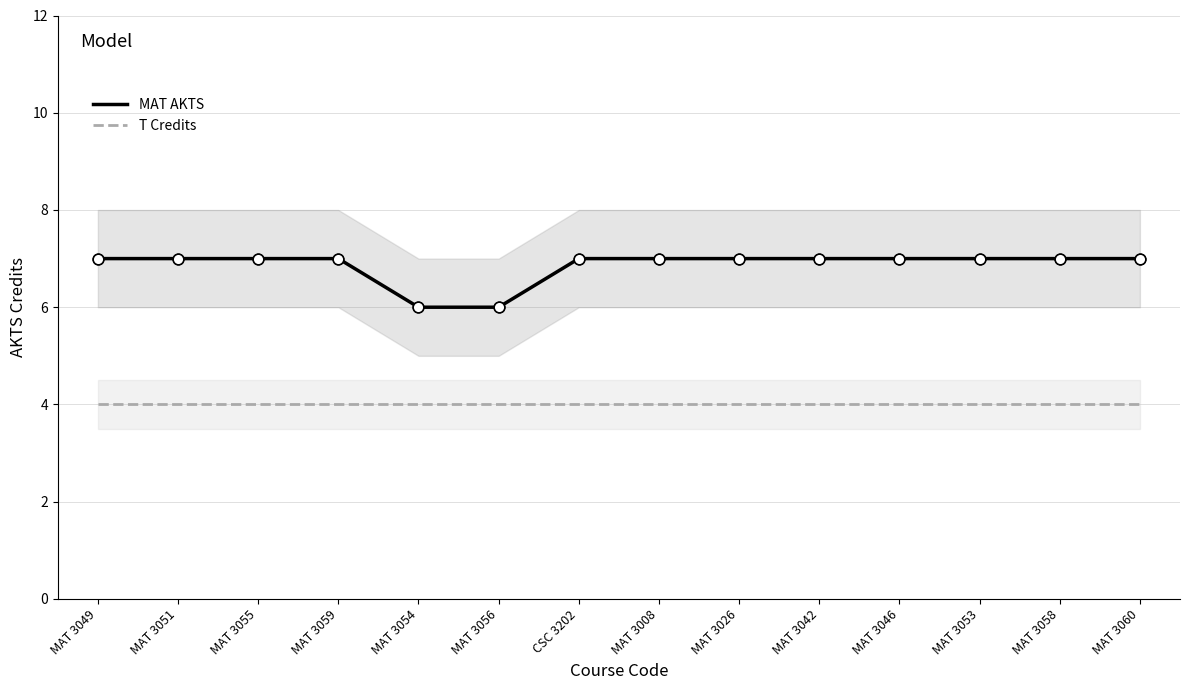

Which series has the widest spread of Y values?

MAT AKTS